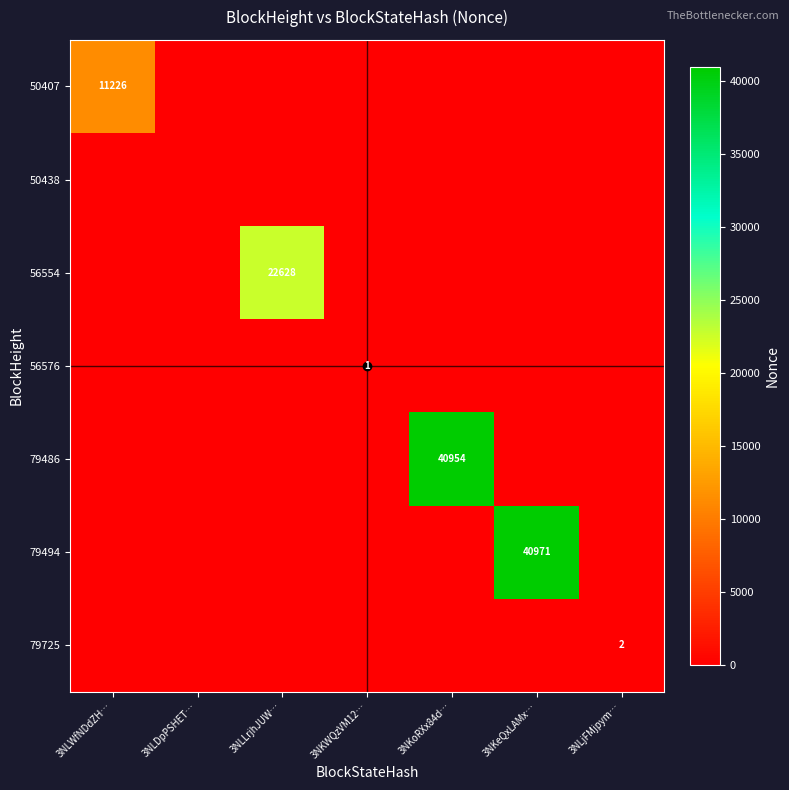

The value of 79486 at 3NKoRXx84d… is 9956. True or false?

False